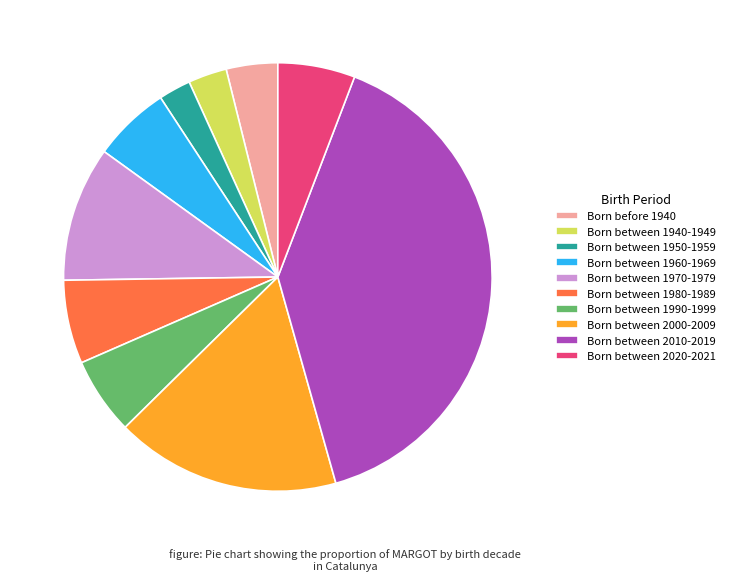

Count the number of slices in the pie.

10